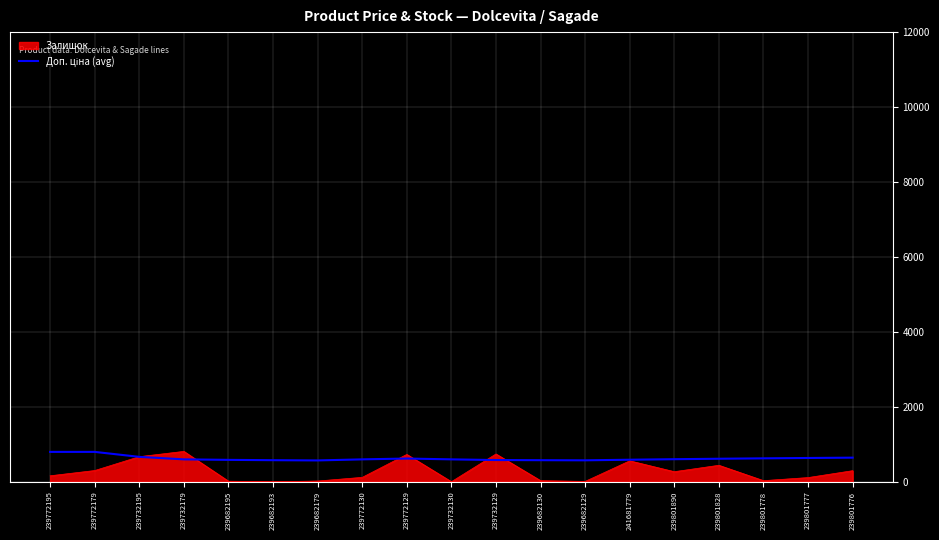

What is the spread (max minus min) of values at 239772129?

109.7